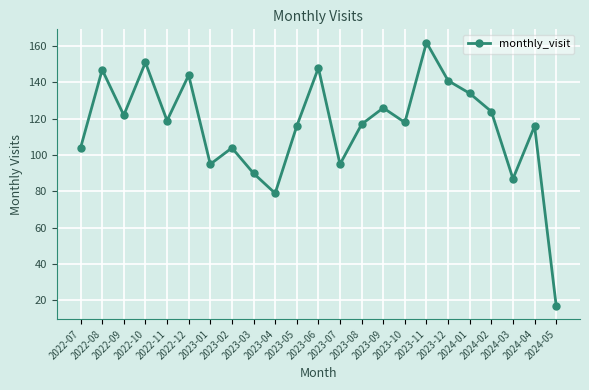

Which category has the highest value across all series?

2023-11